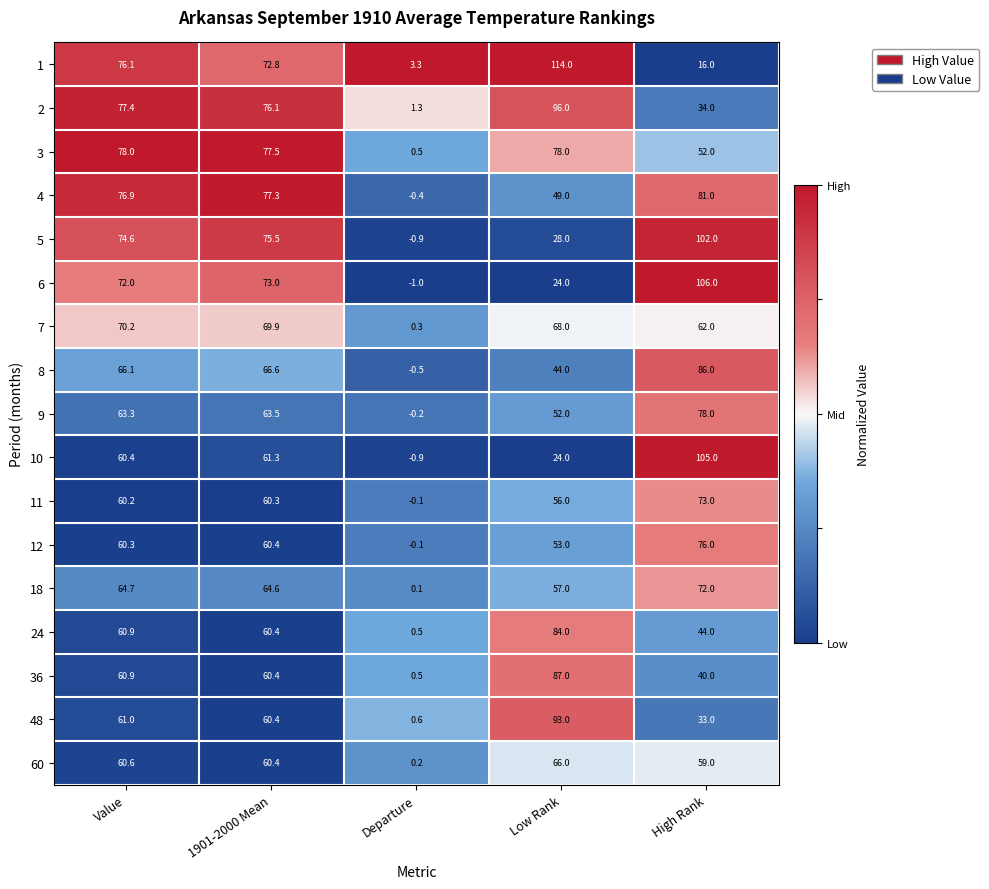

Is it true that 11 equals 56.0 at Low Rank?

True